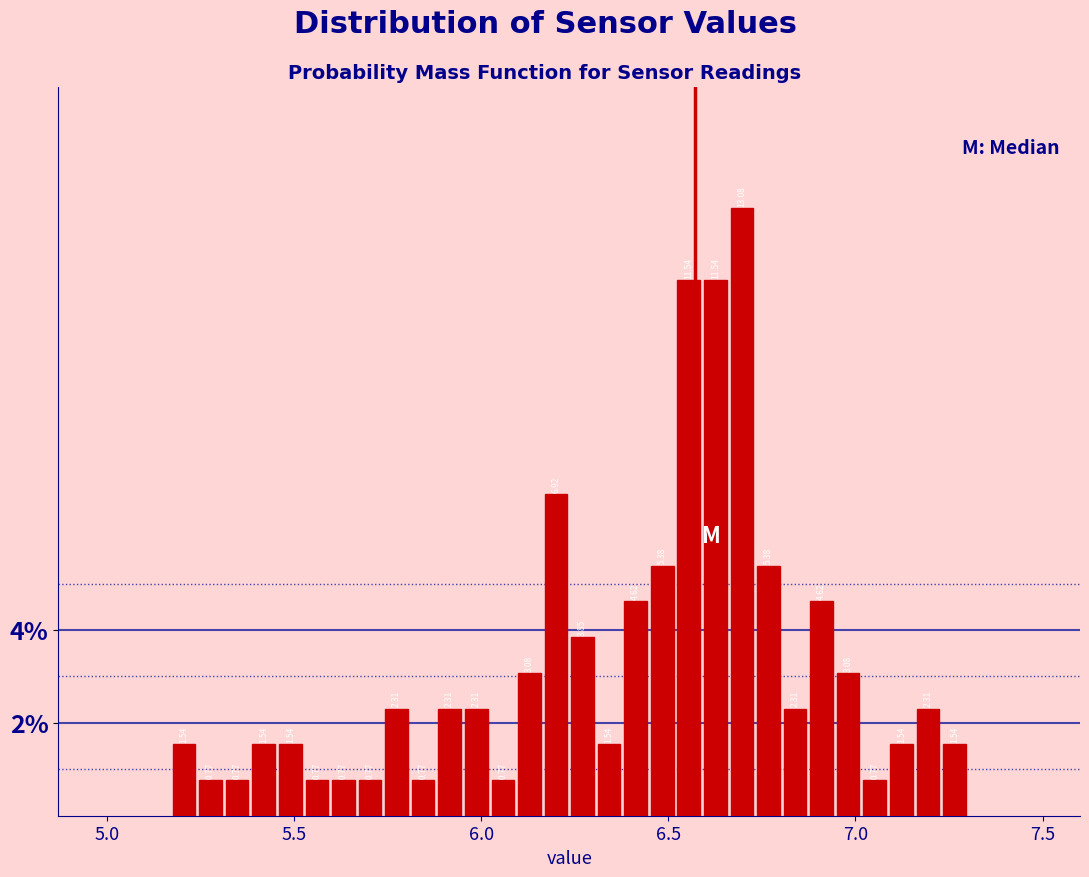

Read against the x-axis, roughly where is the centre of the tallest bar?

6.70